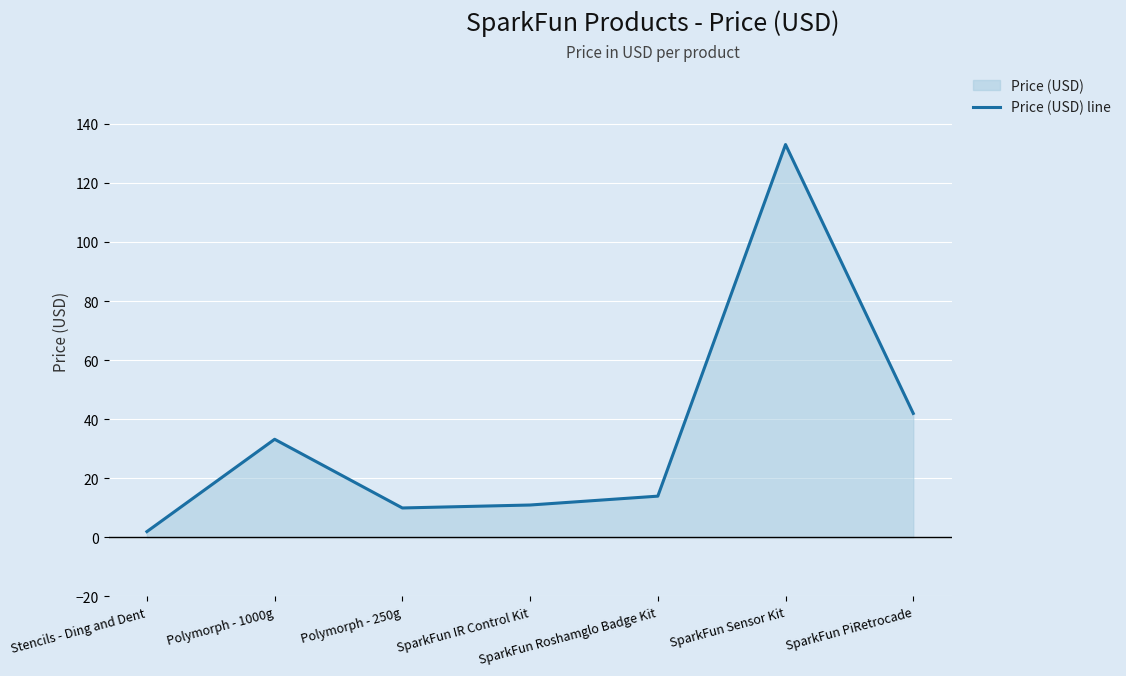

Reading right to left, list all the values displayed in this chart.

42.0	132.9	13.9	10.9	9.9	33.2	1.9